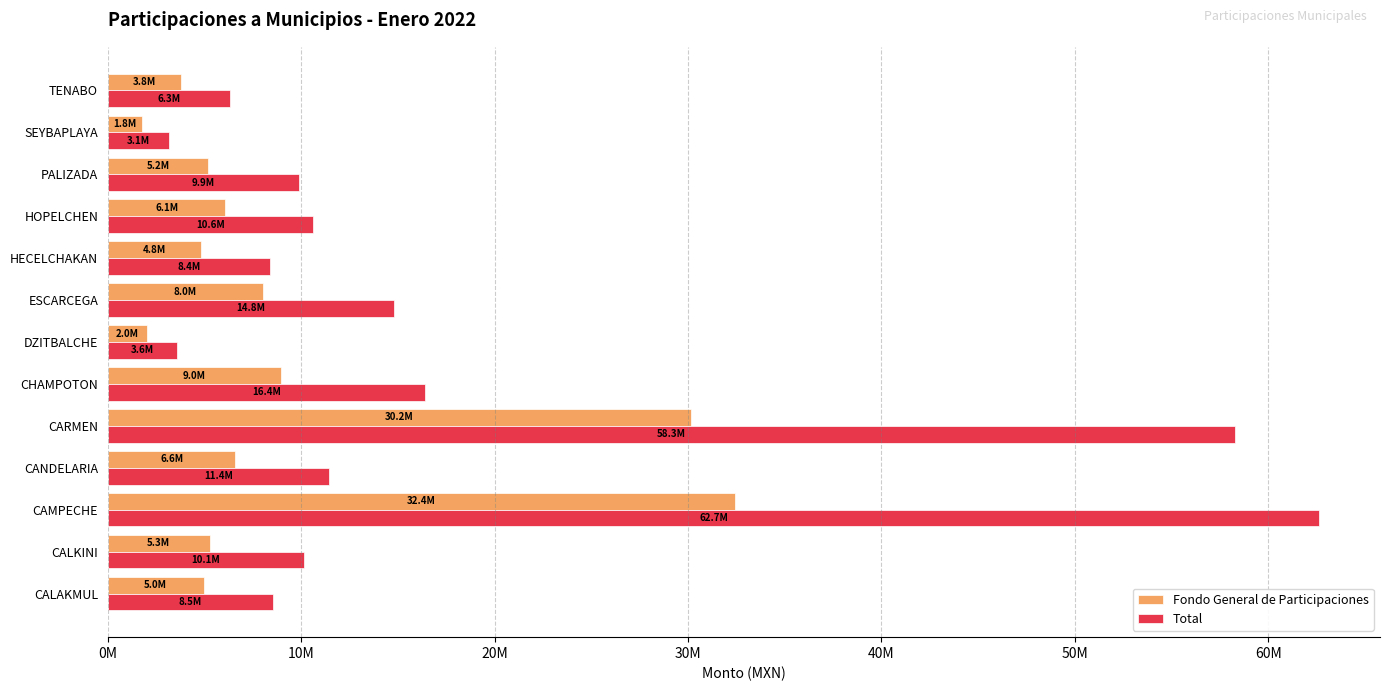

Reading left to right, transcribe all the data shown in this chart.

Fondo General de Participaciones: 4957654.8	5262713.4	32414147.9	6598982.4	30167031.9	8971653.1	2006561.4	8006882.3	4825278.2	6074902.6	5187824.4	1755652.8	3774883.1
Total: 8543802.0	10119092.4	62652617.1	11447460.6	58304992.4	16418967.3	3597692.1	14815113.9	8403005.3	10596874.2	9879927.3	3139134.3	6299095.6